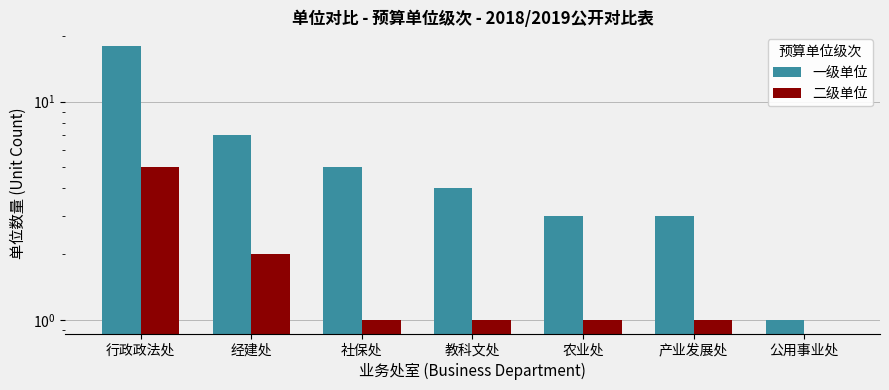

Between 产业发展处 and 经建处, which is larger?

经建处